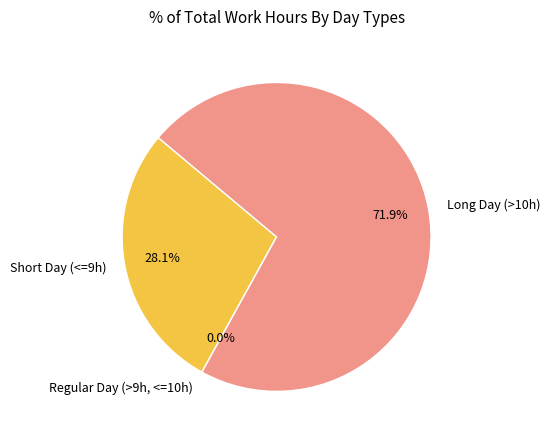

Is 23-Thu the majority of the pie?

No